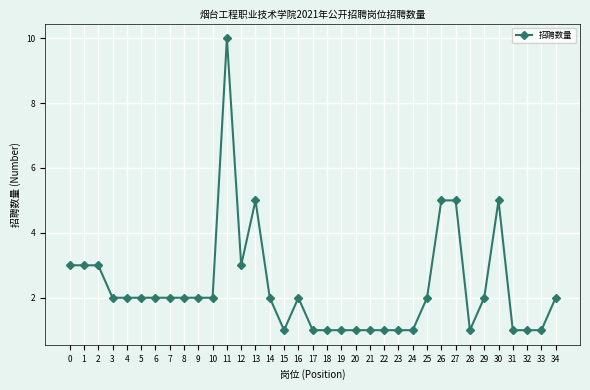

What is the value of the 1st point from the left?

3